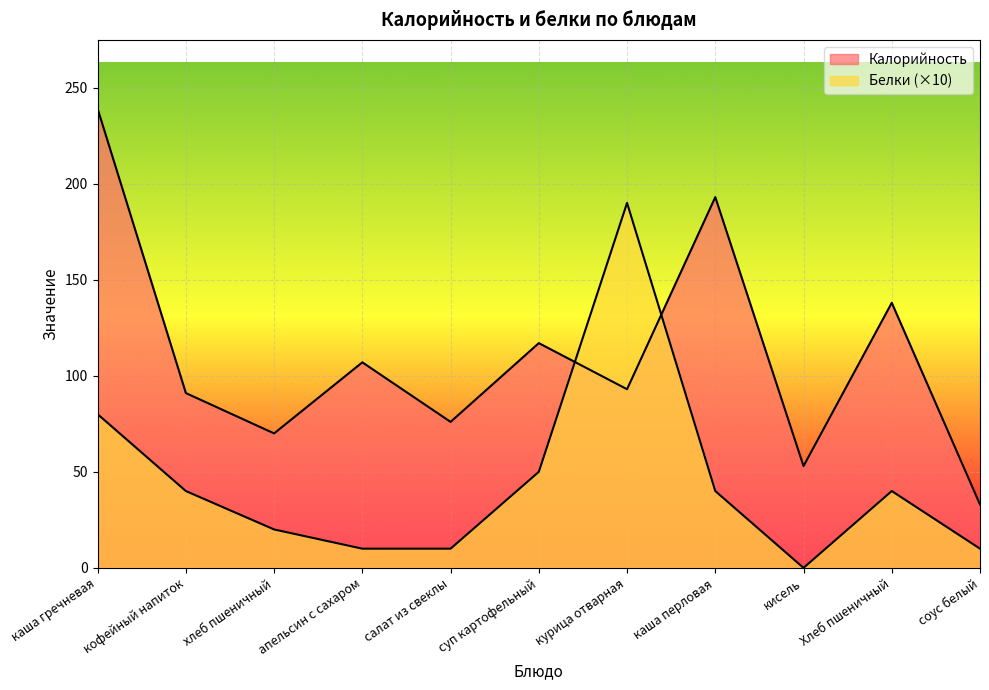

What is the label of the 6th point from the right?

суп картофельный